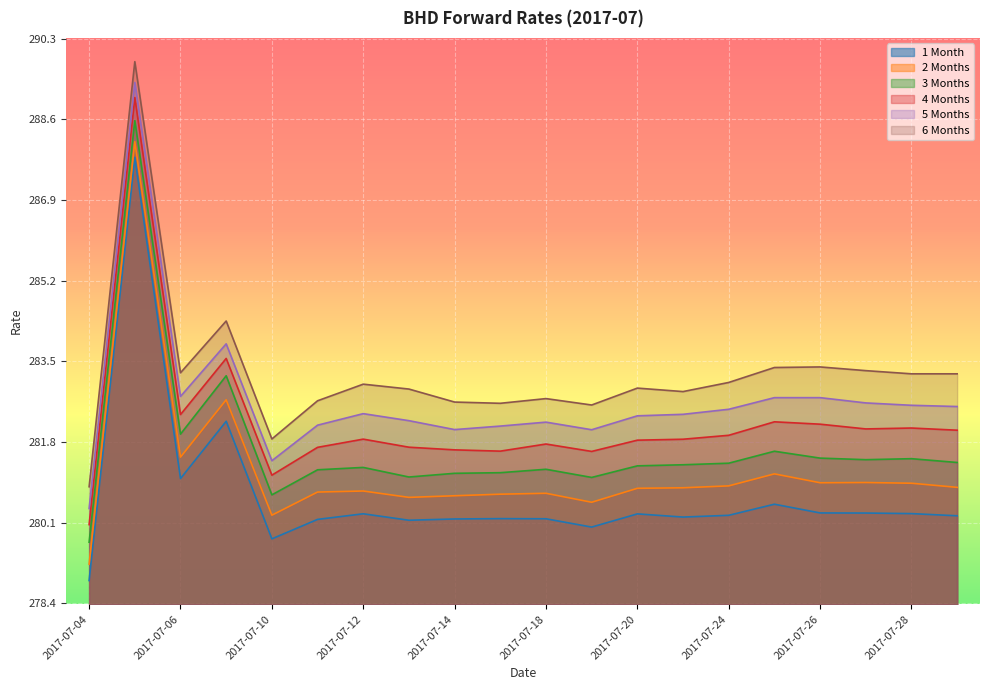

What are all the series names shown in the legend?

1 Month, 2 Months, 3 Months, 4 Months, 5 Months, 6 Months